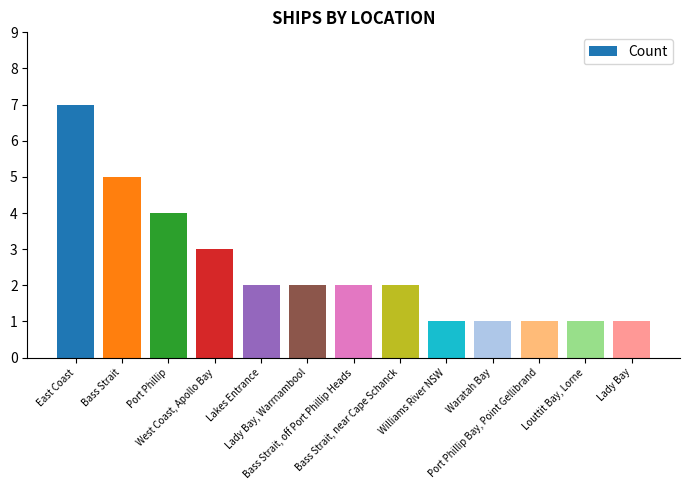

How many values are below 2?

5